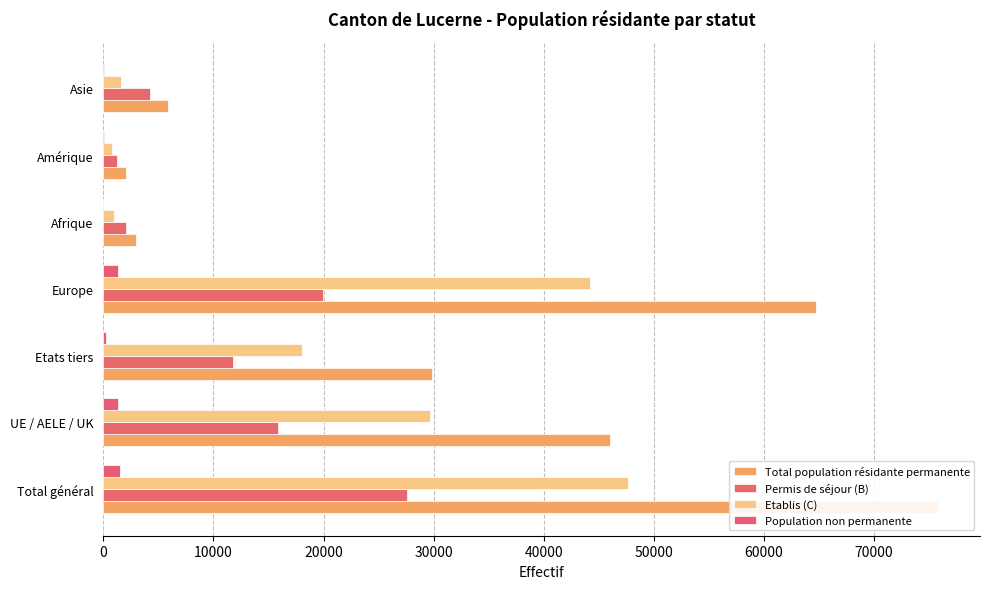

The Permis de séjour (B) series shows 11731 at 20000. True or false?

True